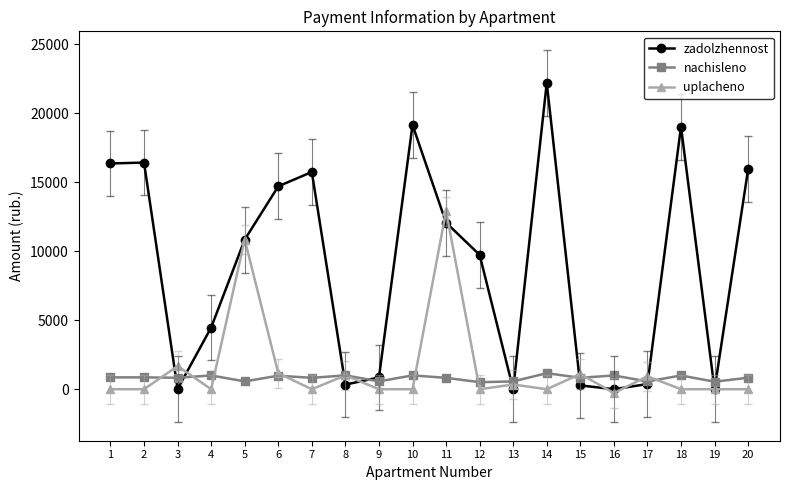

True or false: uplacheno has a value of 5949.3 at 12.

False